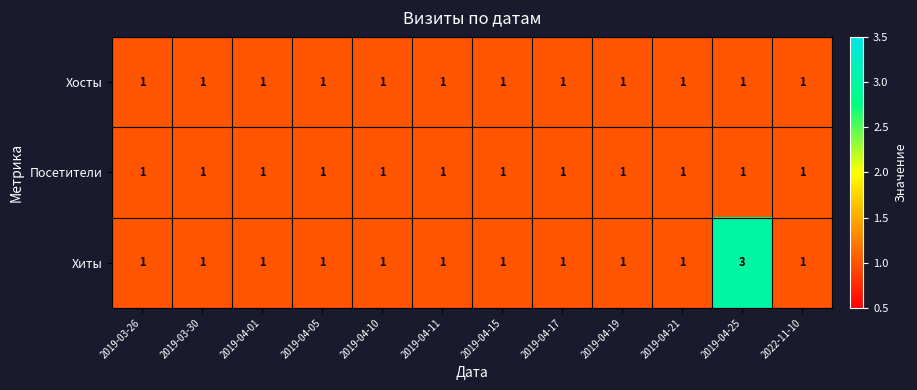

Which series has the widest spread of values?

Хиты